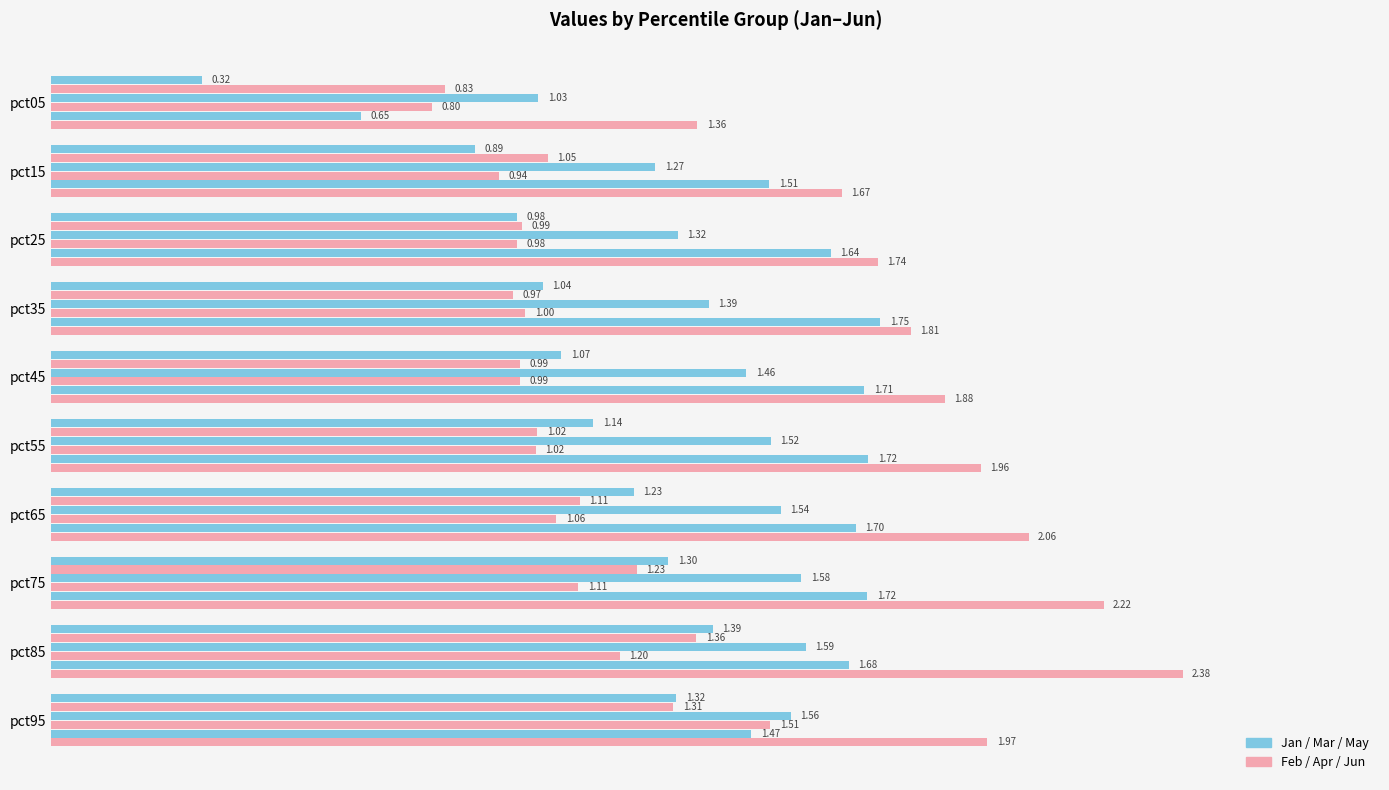

How many series are shown in this chart?

6